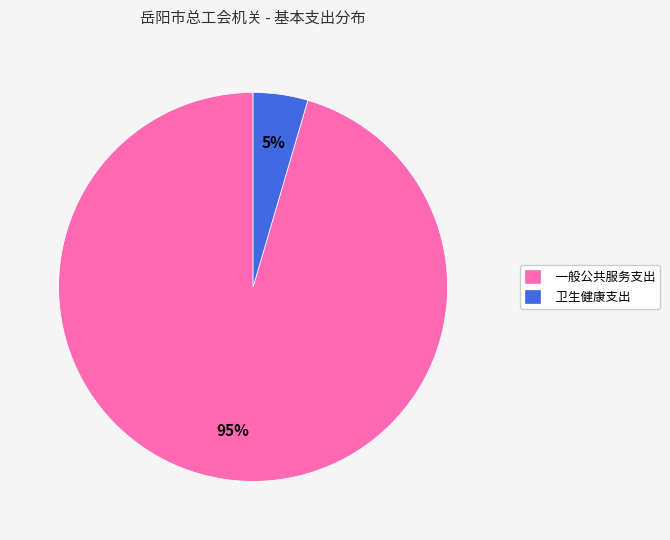

Between 一般公共服务支出 and 卫生健康支出, which is larger?

一般公共服务支出